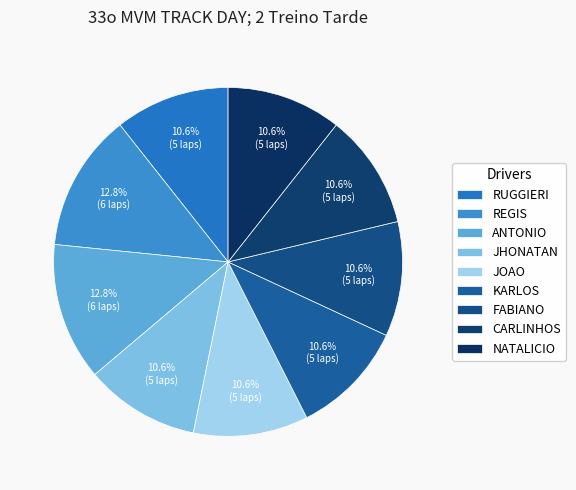

How many segments does this pie chart have?

9